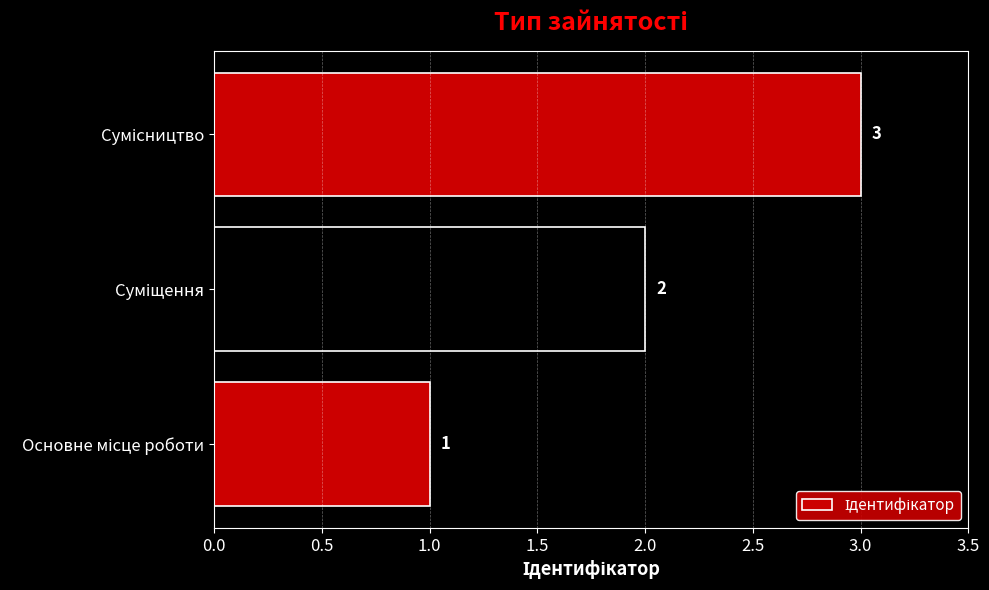

Count the values in the range 1 to 3.

3